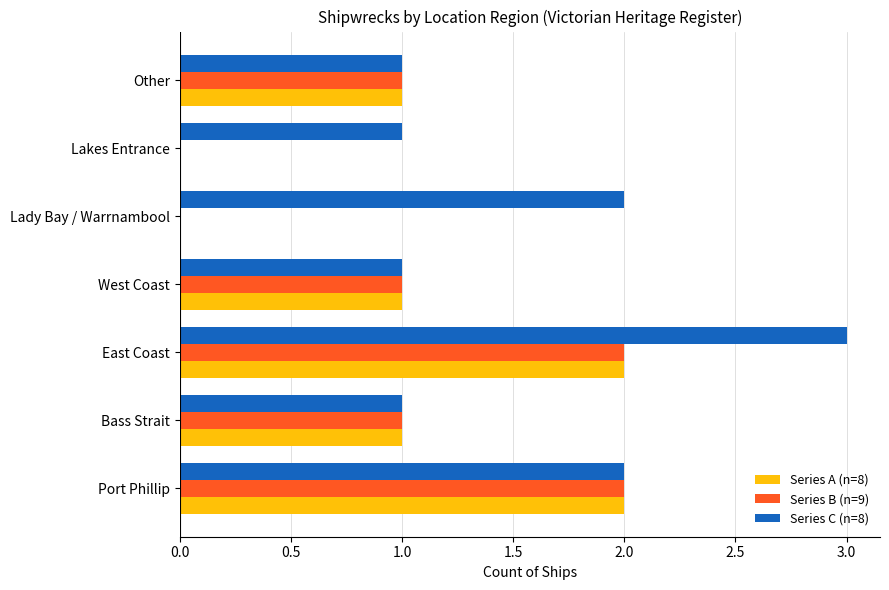

What is the maximum value shown in the chart?

3